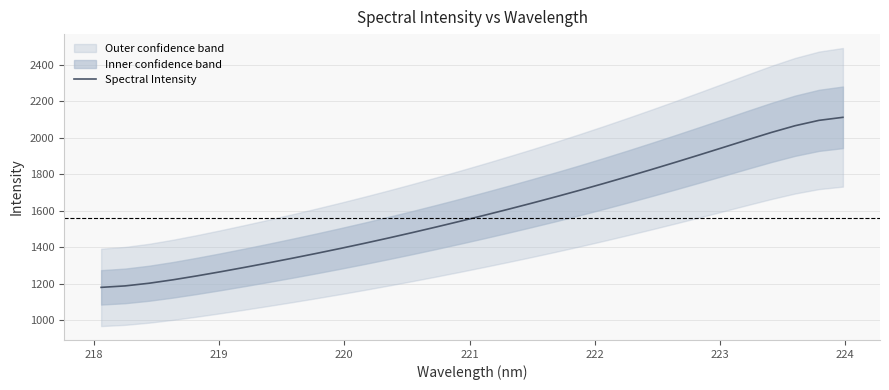

What is the lowest value of the Spectral Intensity series?

1179.3